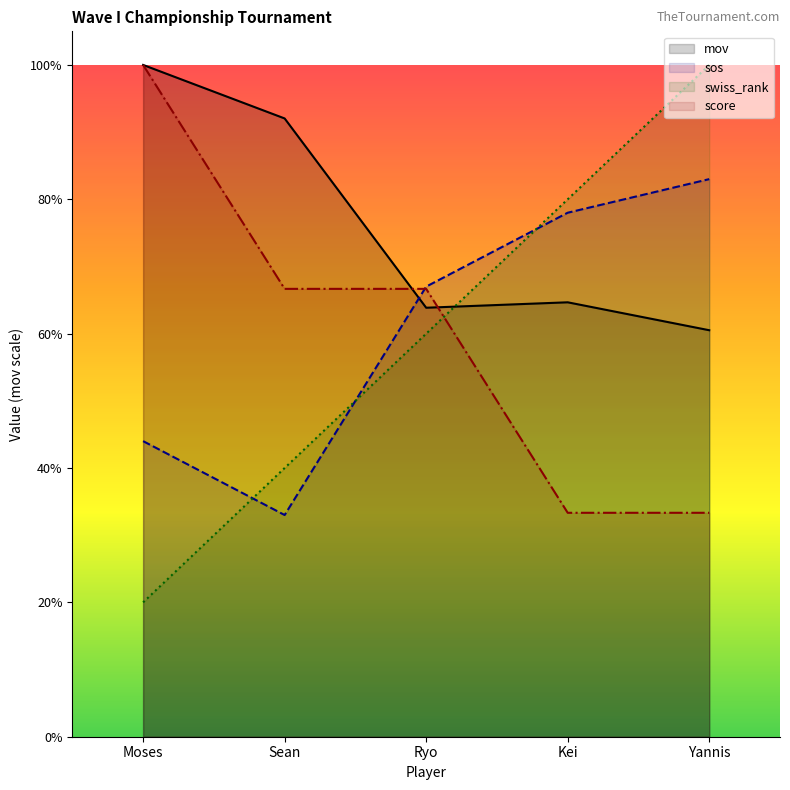

What is the sum of all sos values?

2641.3